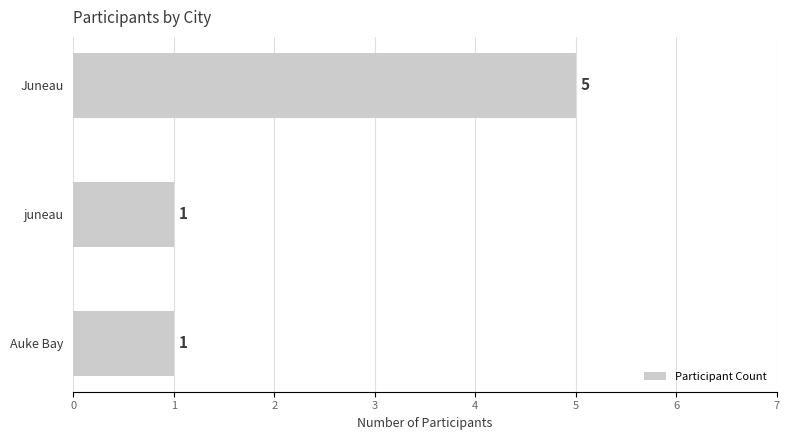

What is the difference between the maximum and minimum values?

4